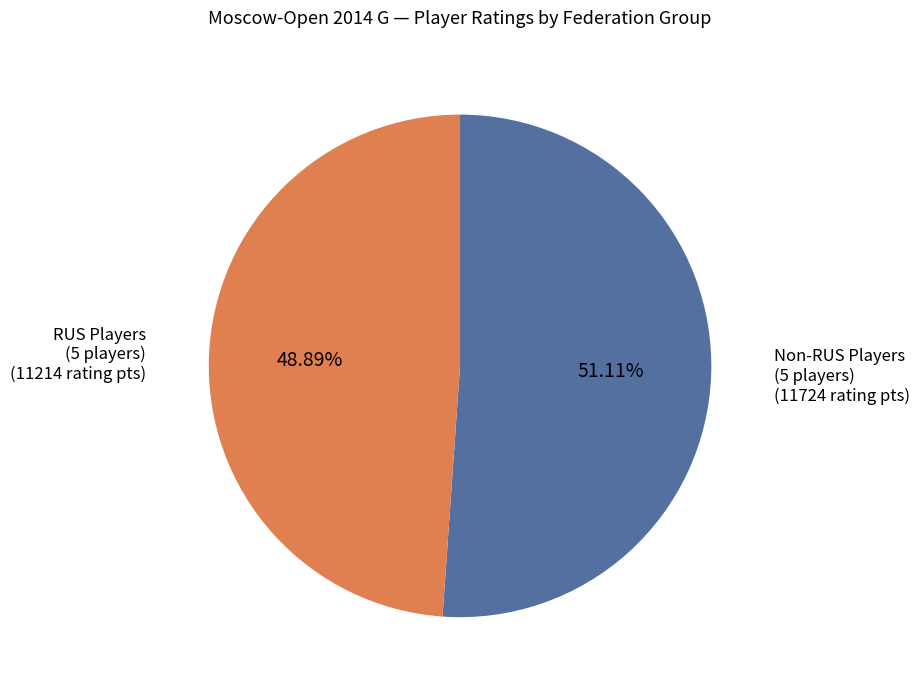

Which slice is the largest?

Non-RUS Players